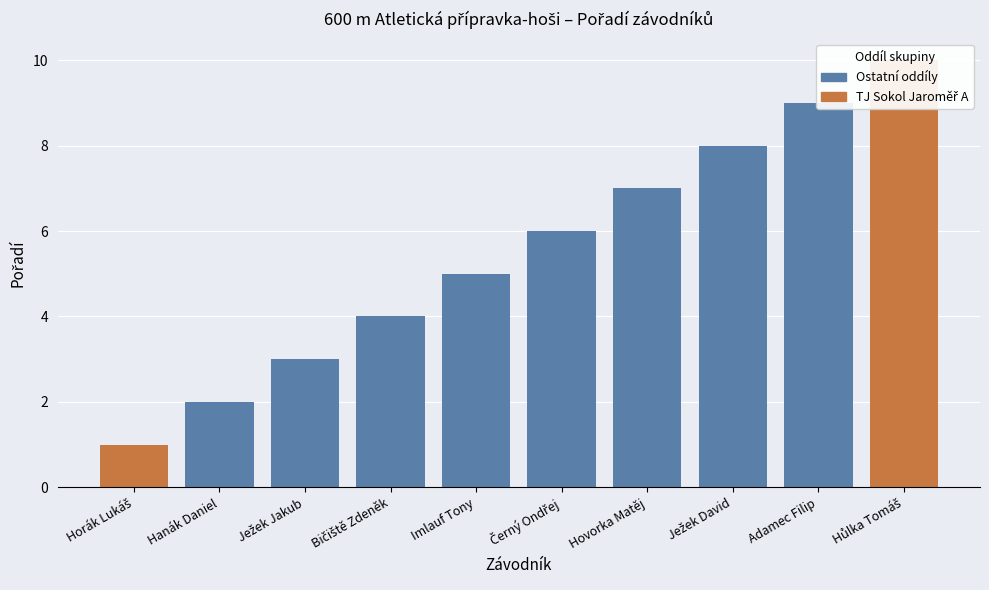

What is the change in value from Ježek Jakub to Hůlka Tomáš?

+7